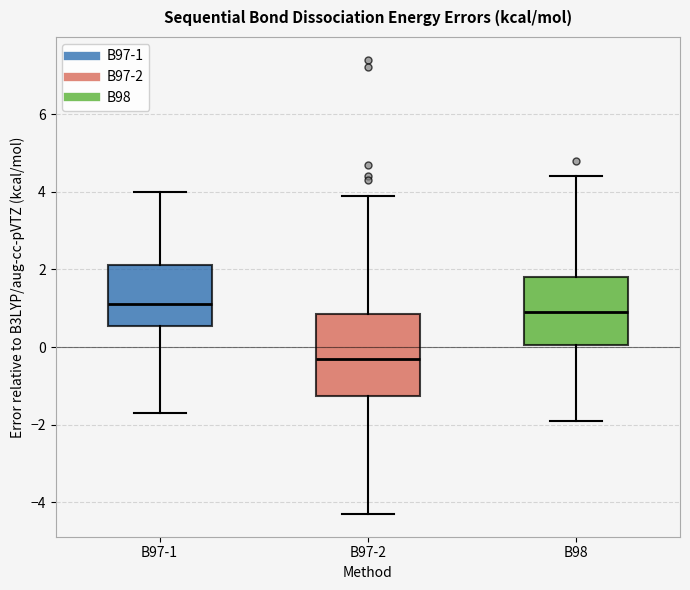

Where is the upper edge of the box for B97-1 on the y-axis? The values are not printed on the chart, so give them approximately, as read against the axis.

2.2